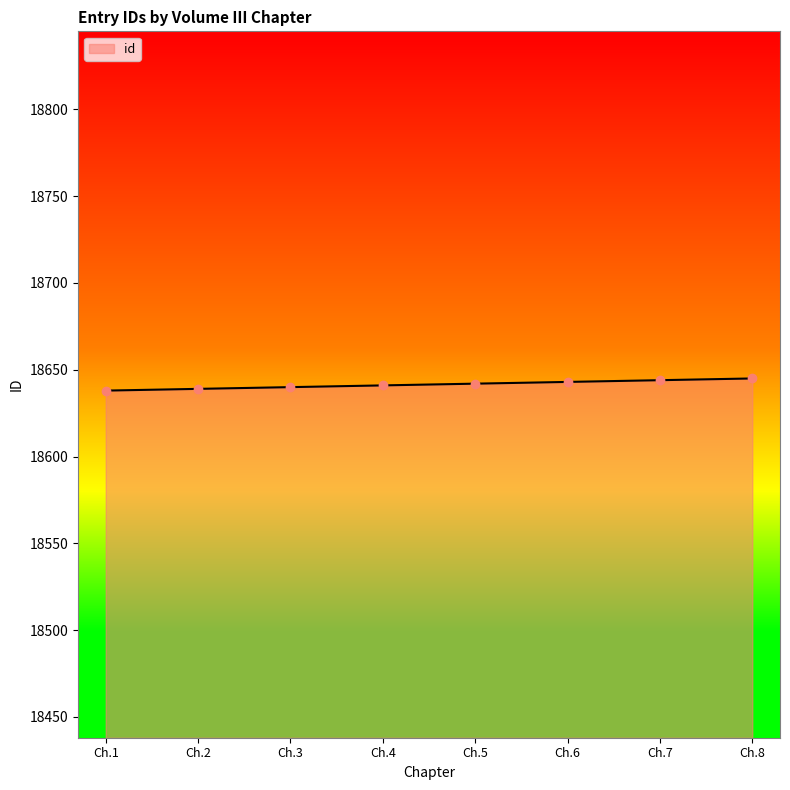

The value at Ch.4 is 18641. True or false?

True